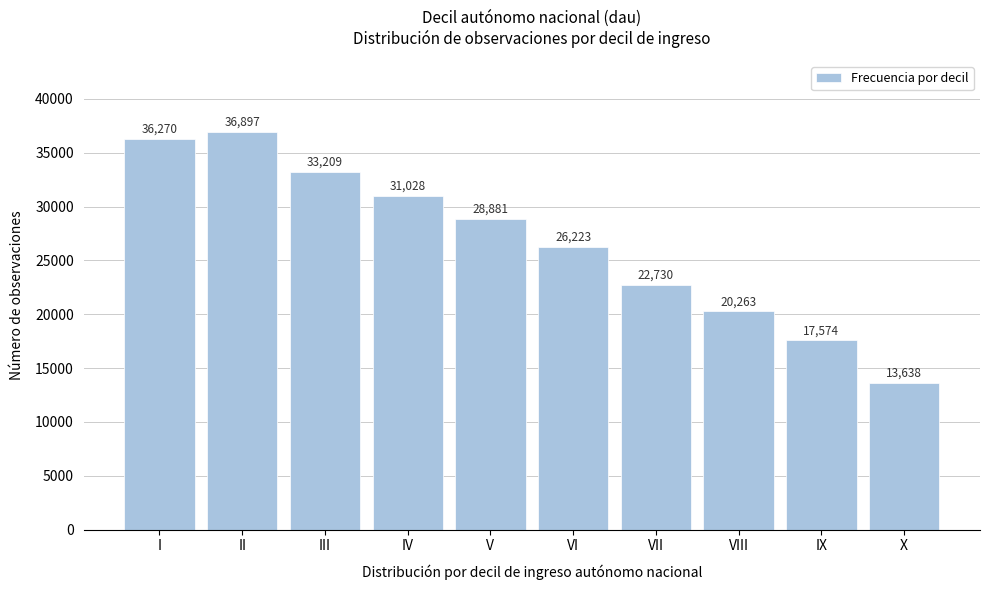

Reading right to left, list all the values displayed in this chart.

X=13638	IX=17574	VIII=20263	VII=22730	VI=26223	V=28881	IV=31028	III=33209	II=36897	I=36270